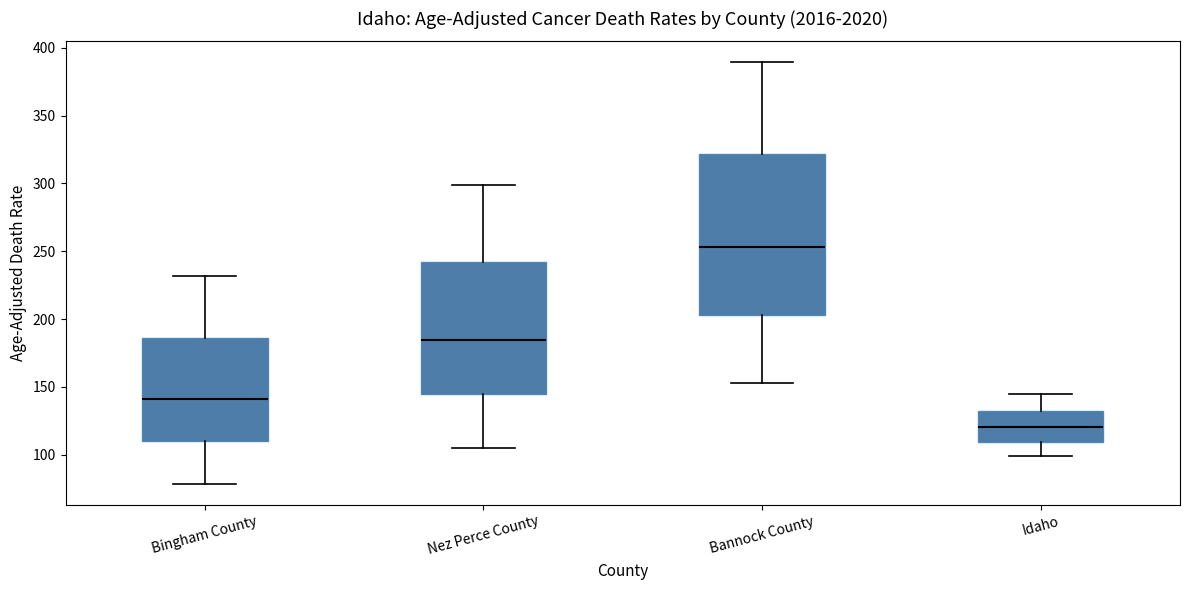

Reading left to right, transcribe this box plot: for each box, give where its median line is, the range the box spans, and where its two whiskers end, as read against the y-axis. The values are not printed on the chart, so give them approximately, as read against the axis.

Bingham County: median 140, box 110 to 185, whiskers 80 to 230
Nez Perce County: median 185, box 145 to 240, whiskers 105 to 300
Bannock County: median 255, box 205 to 320, whiskers 155 to 390
Idaho: median 120, box 110 to 130, whiskers 100 to 145